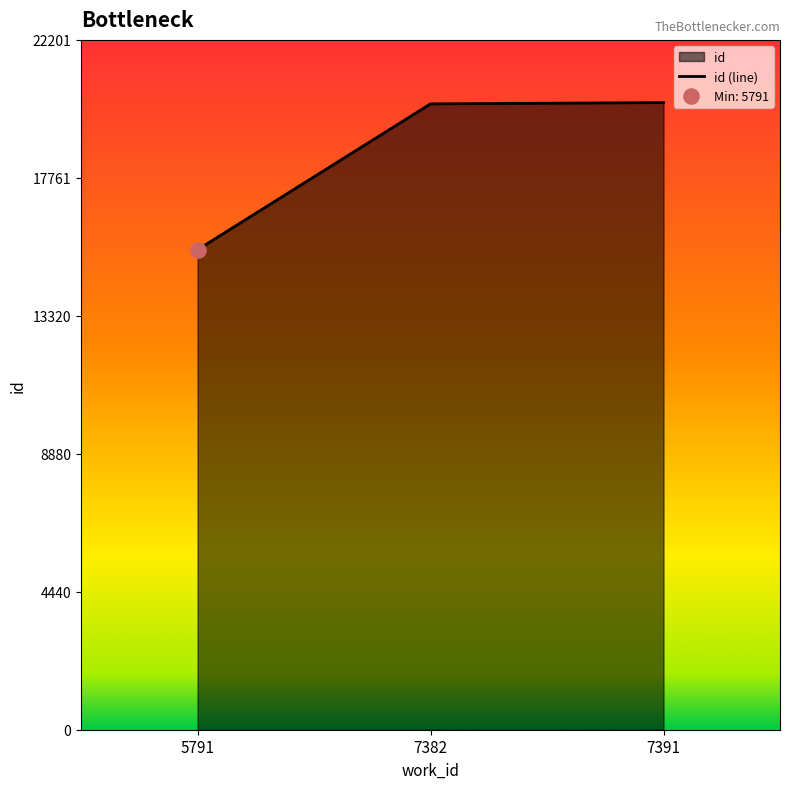

What is the ratio of the value at 7382 to the value at 7391?

1.0